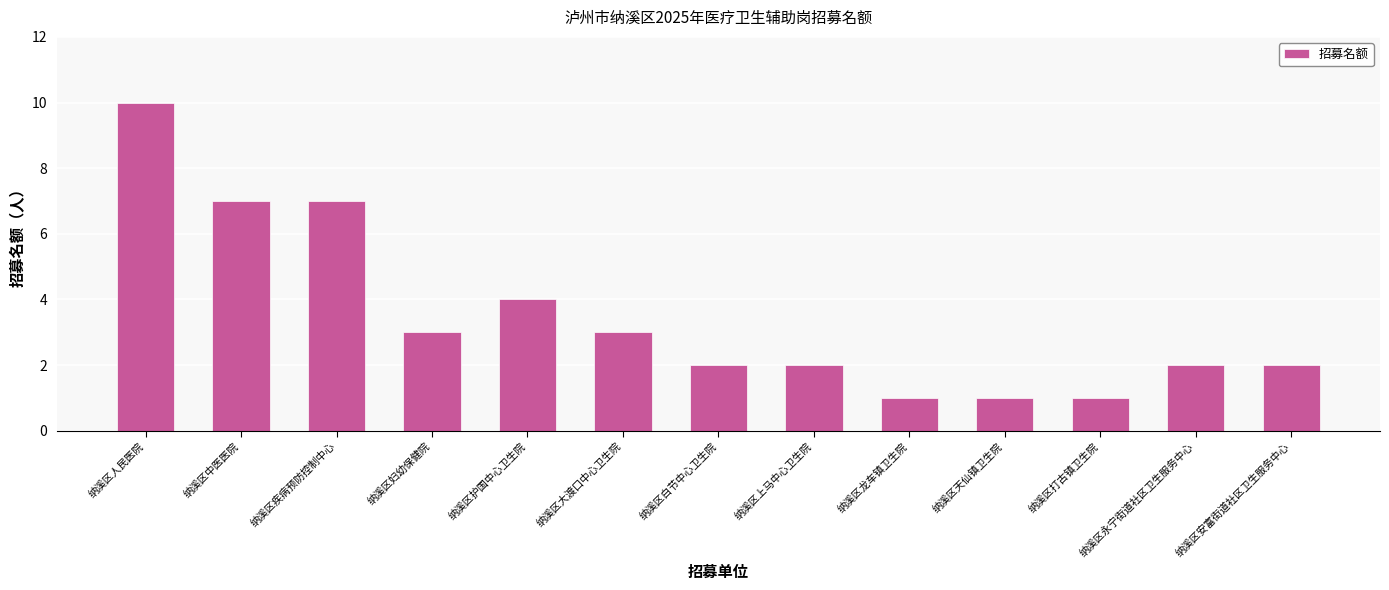

What is the change in value from 纳溪区护国中心卫生院 to 纳溪区天仙镇卫生院?

-3